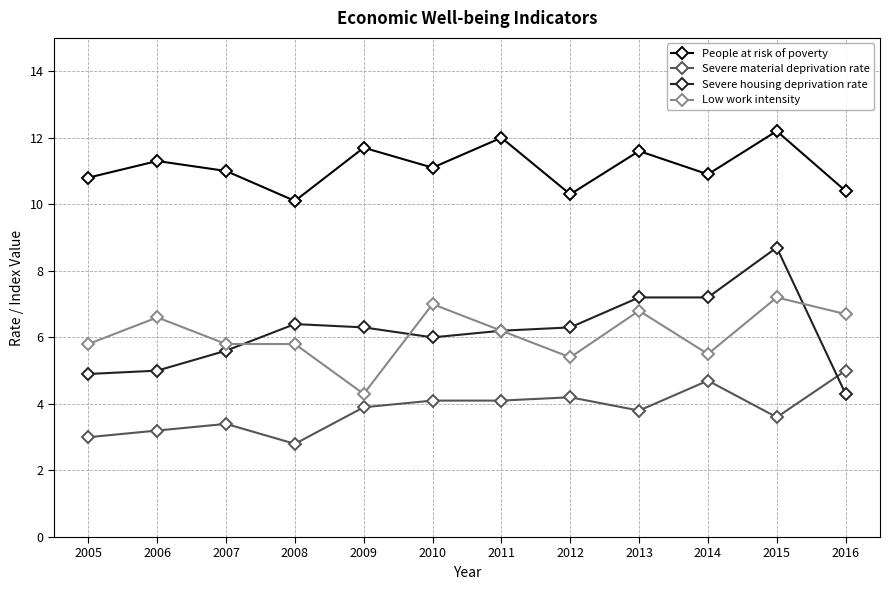

At which category is the sum across all series the highest?

2015